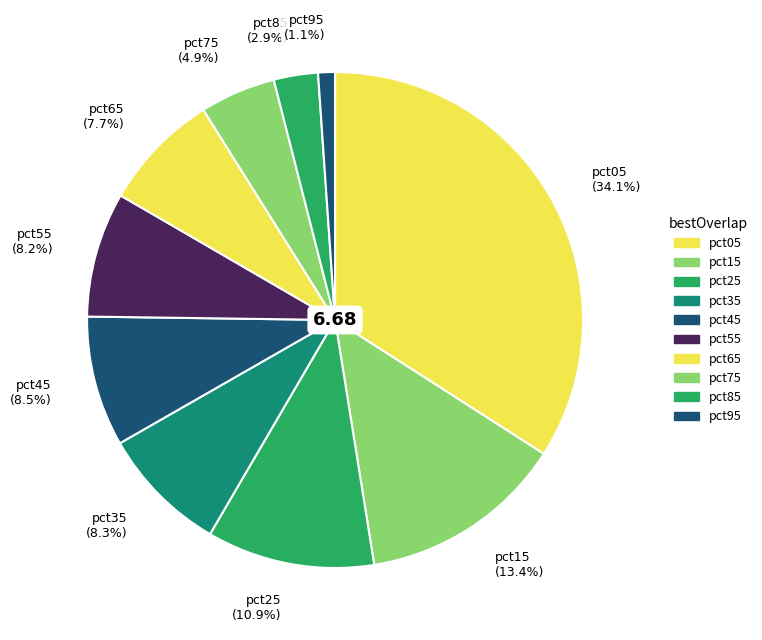

Does pct35 represent more than half of the total?

No